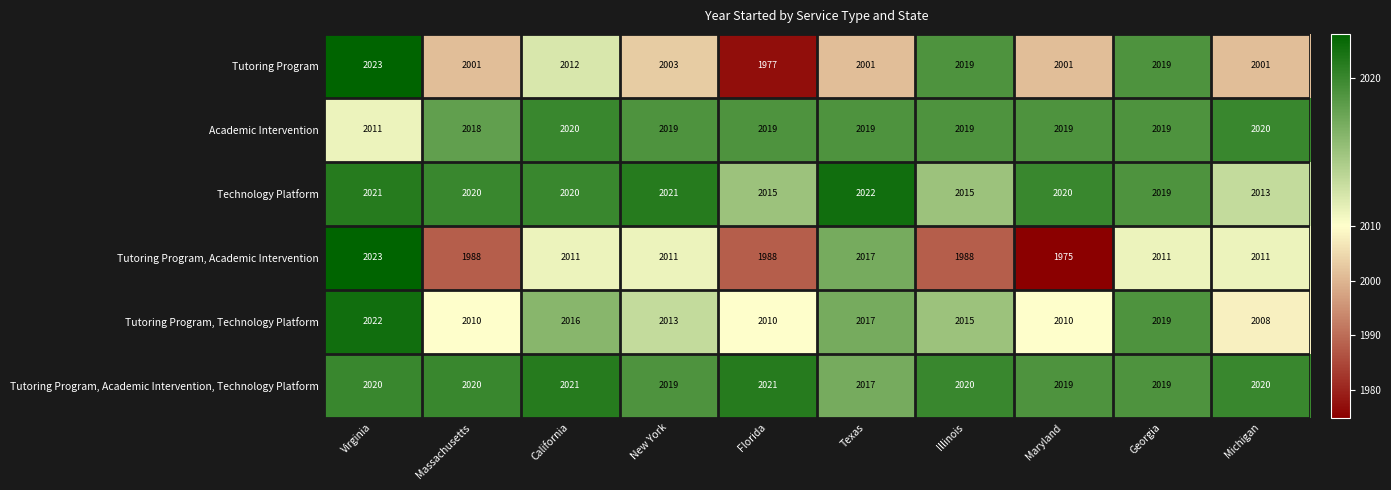

How many data points does each series have?

10